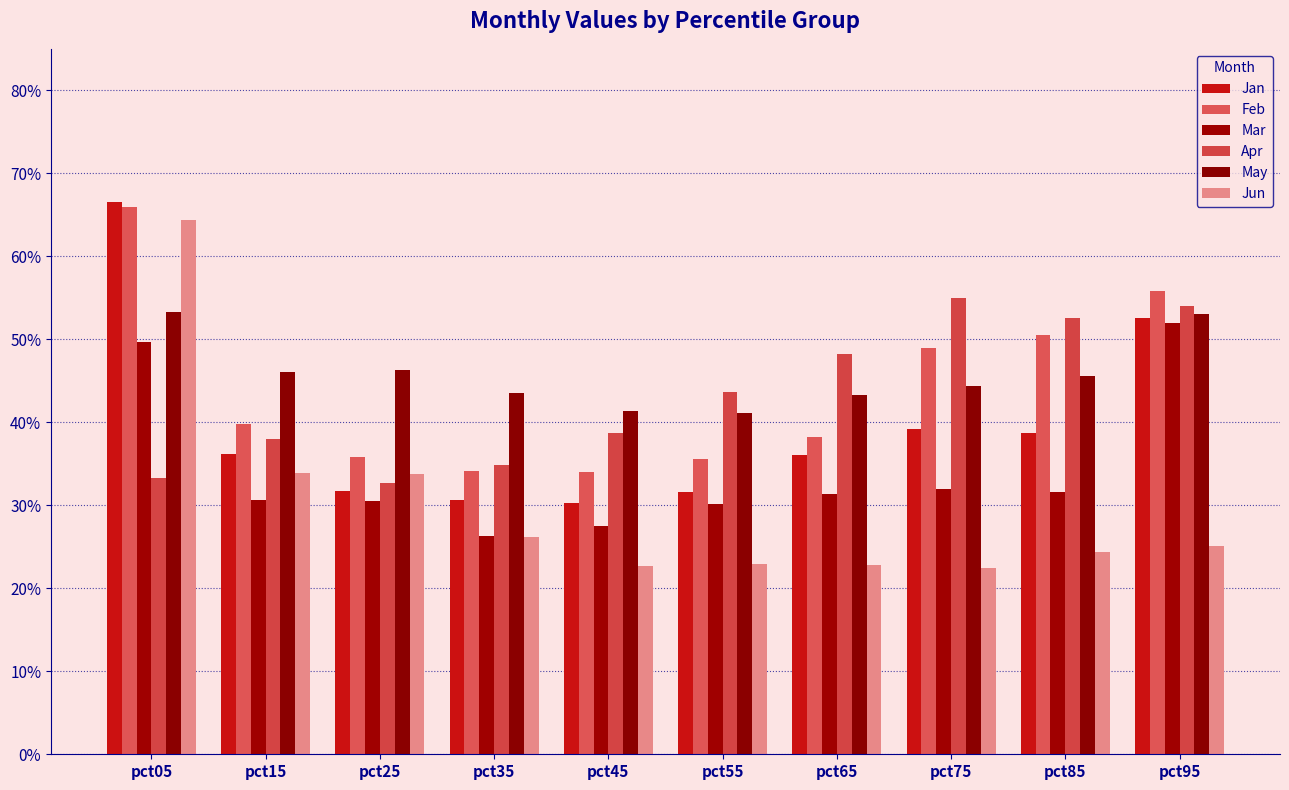

List the labels in order of Apr value, smallest first.

pct25, pct05, pct35, pct15, pct45, pct55, pct65, pct85, pct95, pct75